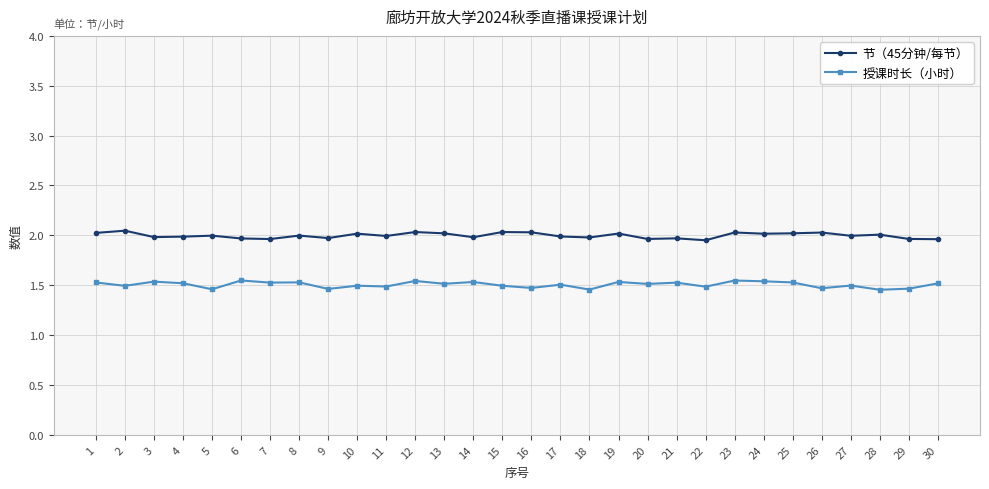

At 27, list the series in order from largest to smallest.

节（45分钟/每节）, 授课时长（小时）